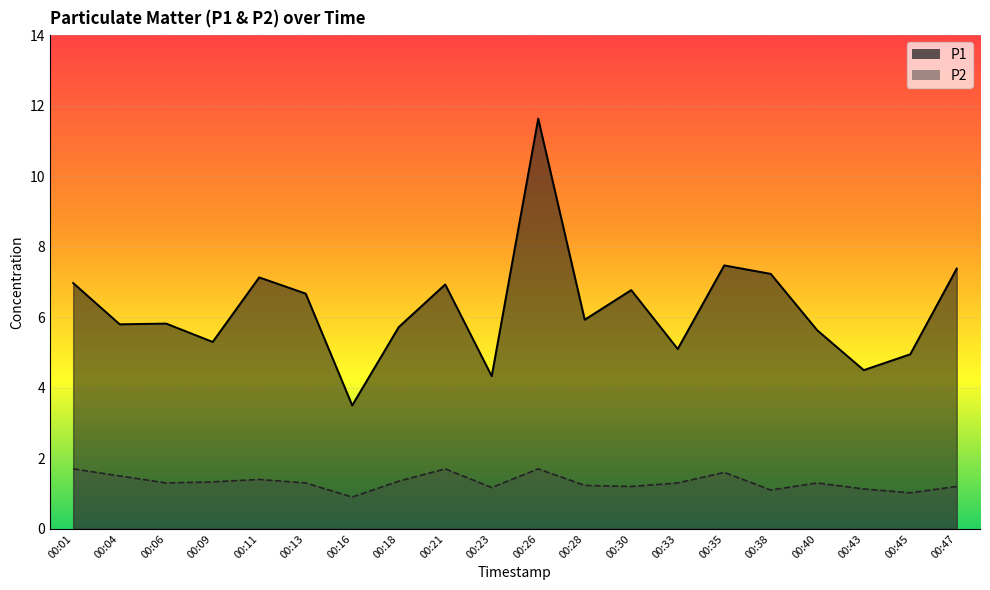

True or false: P2 and P1 intersect in this chart.

False